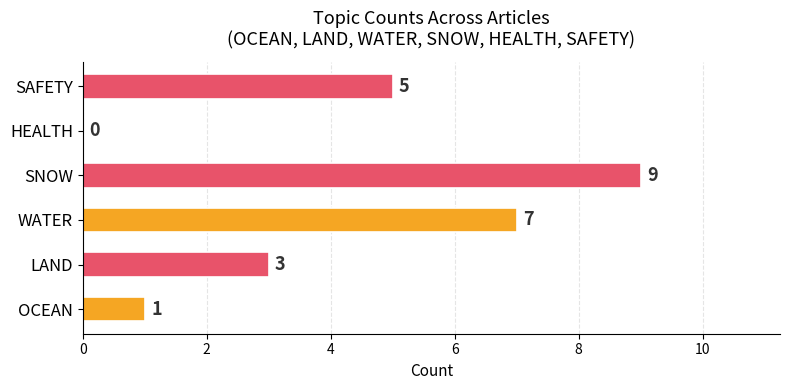

Read the value at LAND.

3